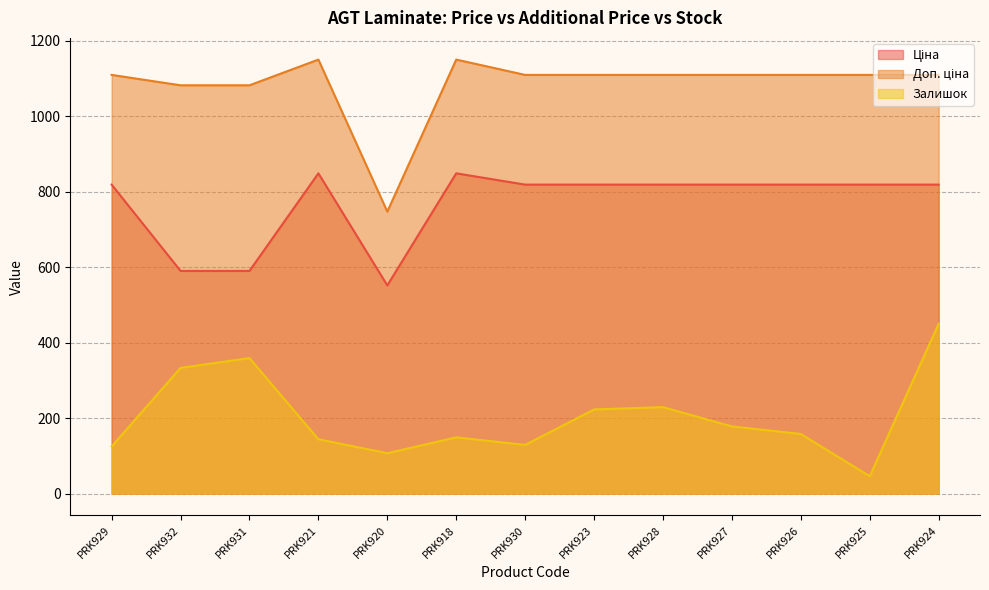

How many values in the Залишок series are below 158?

6